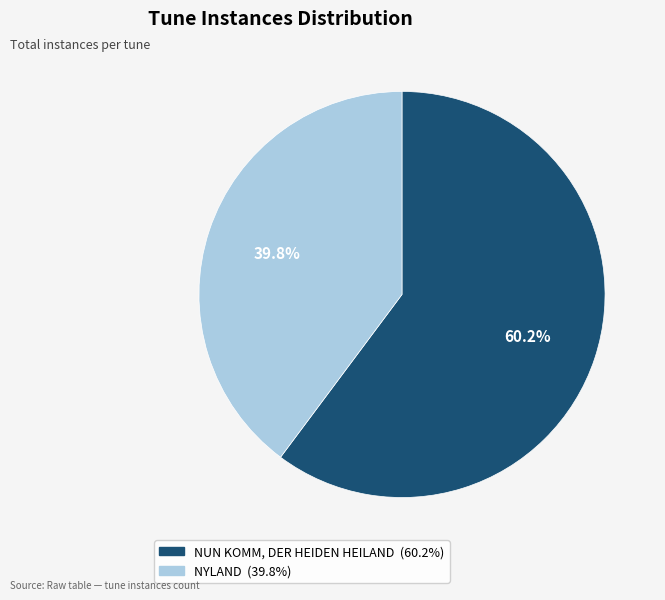

To the nearest percent, what is the combined percentage of NUN KOMM, DER HEIDEN HEILAND and NYLAND?

100%